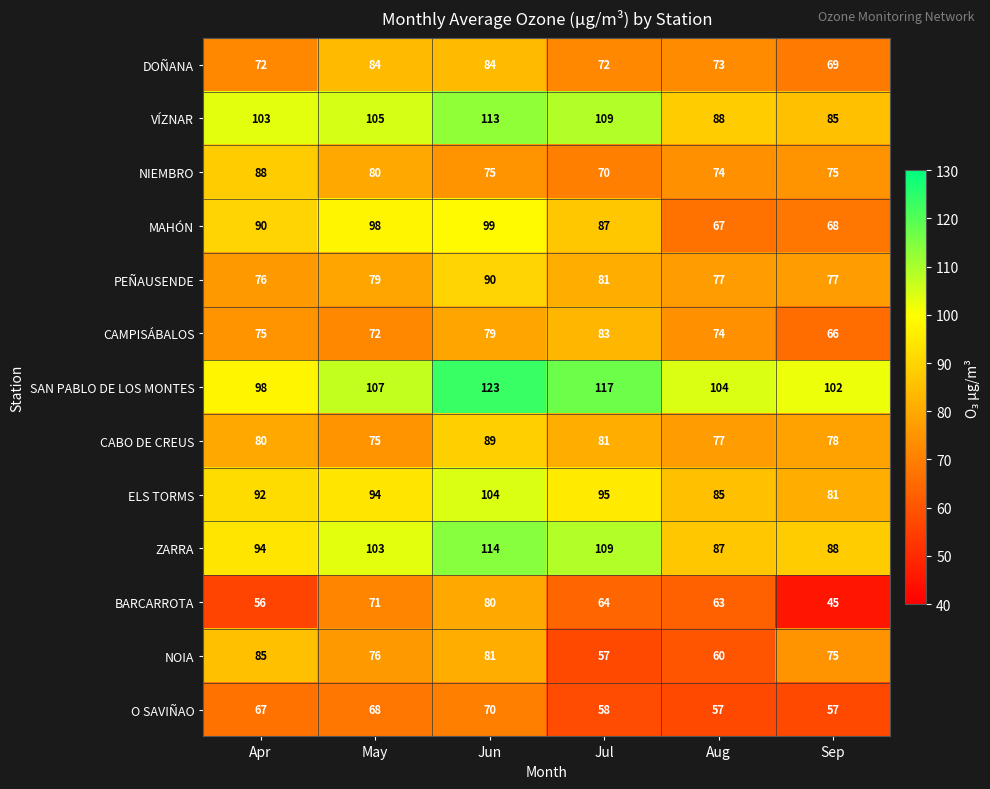

What is the difference between the maximum and minimum values in the PEÑAUSENDE series?

14